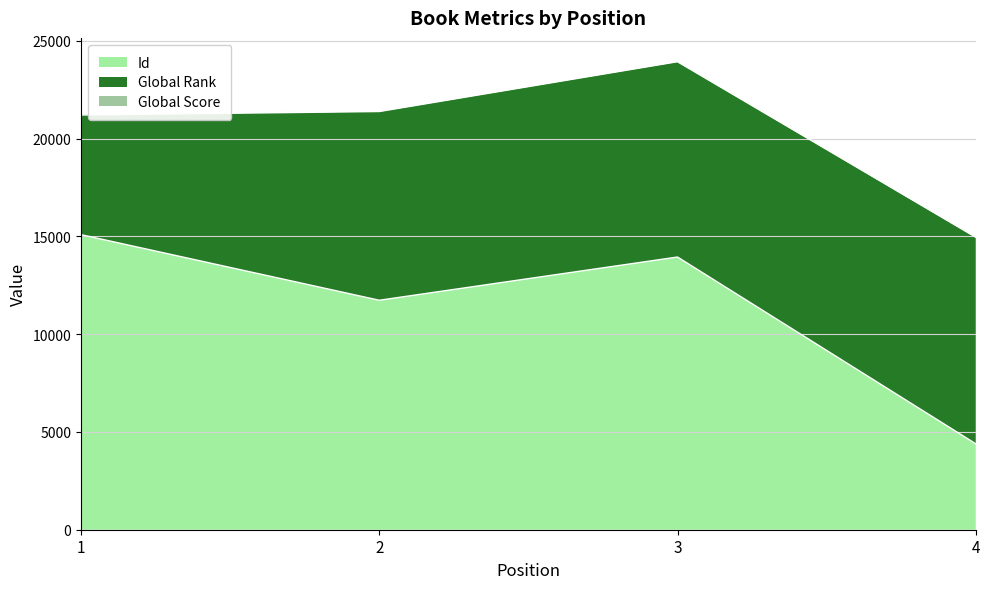

Which series has the largest total across all categories?

Id